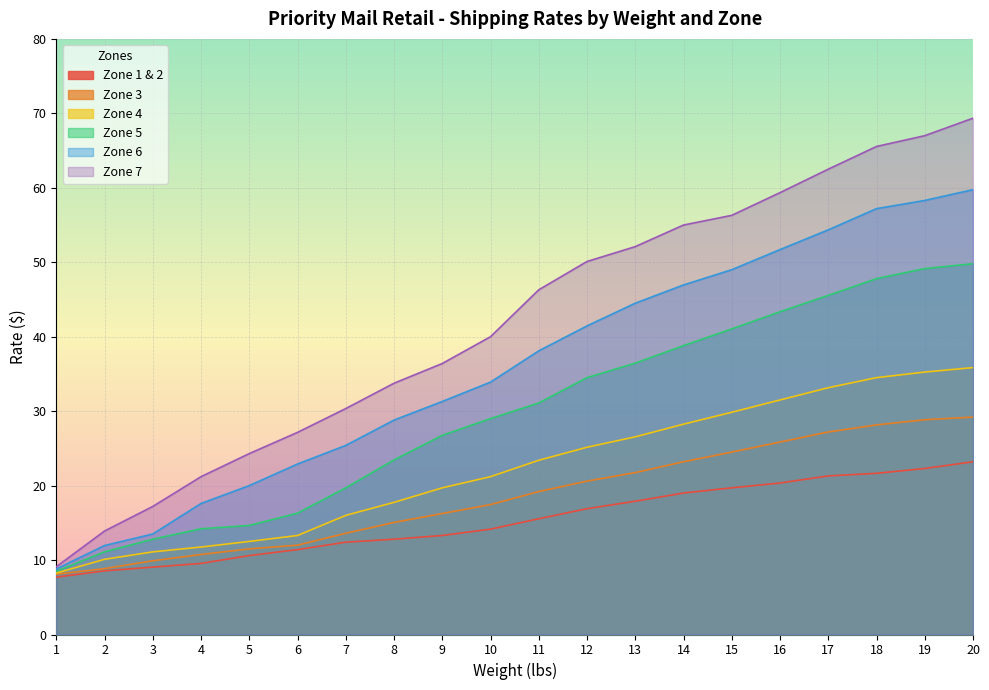

At which category does the chart reach its peak across all series?

20